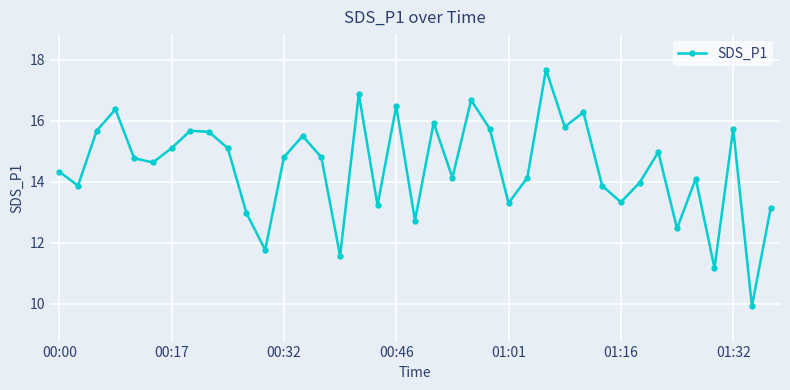

What is the average value?

14.5